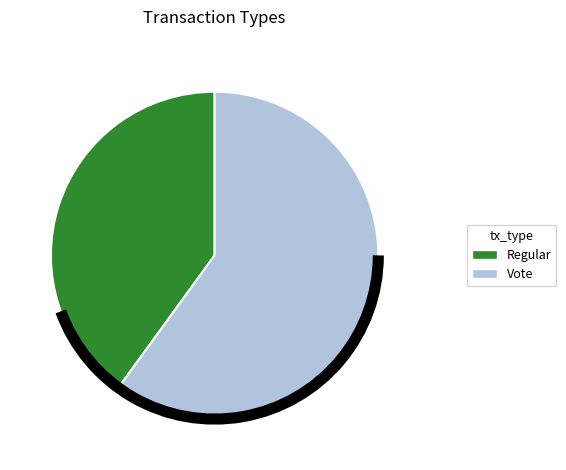

Approximately how many times larger is the value at Regular compared to Vote?

0.7